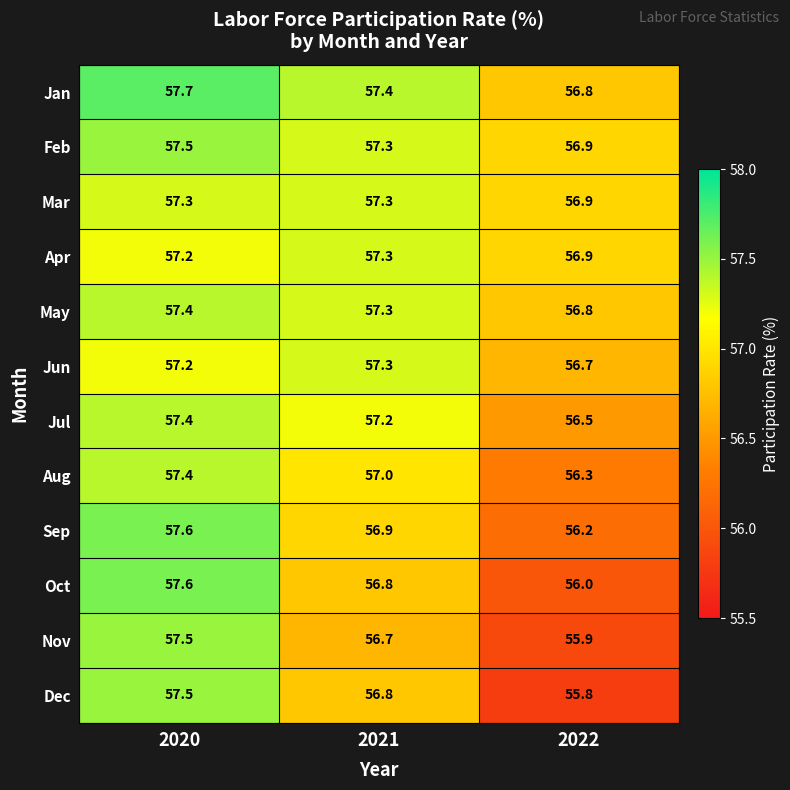

What is the minimum value for Dec?

55.8